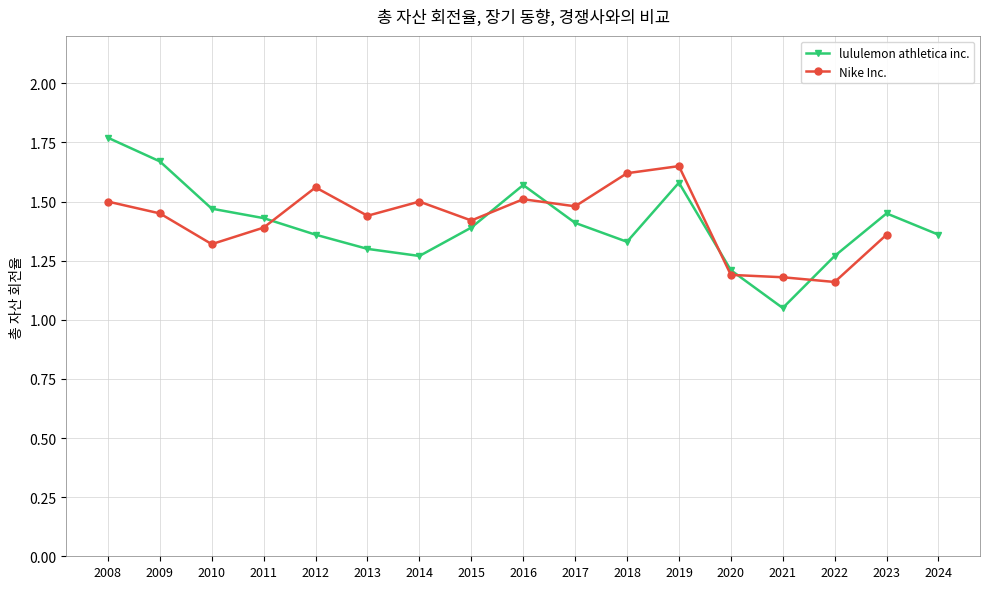

How many interior local valleys (lower than both neighbors) does the data have?

3